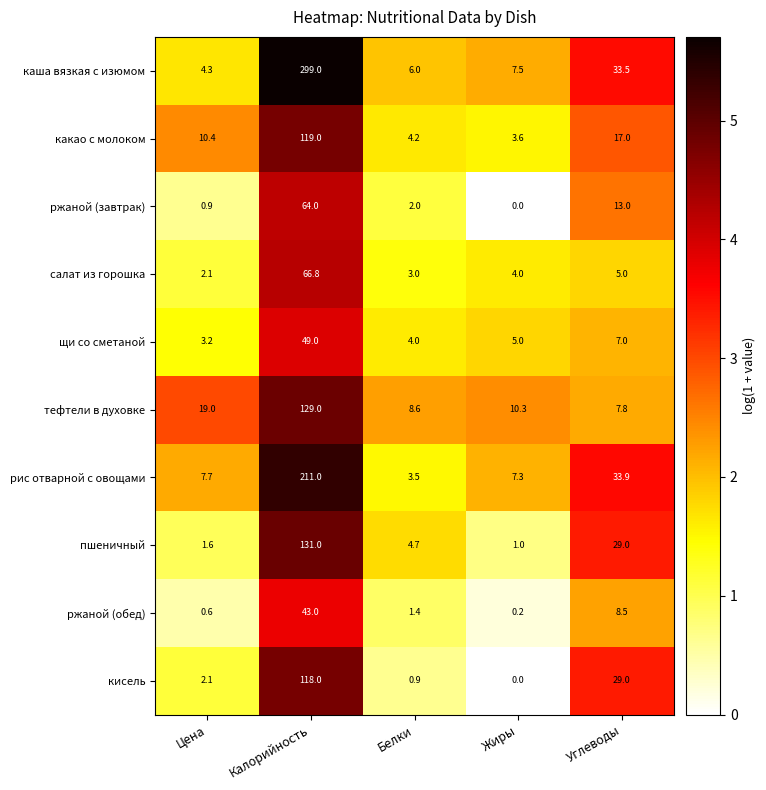

What is the total value across all series at Калорийность?

1229.8